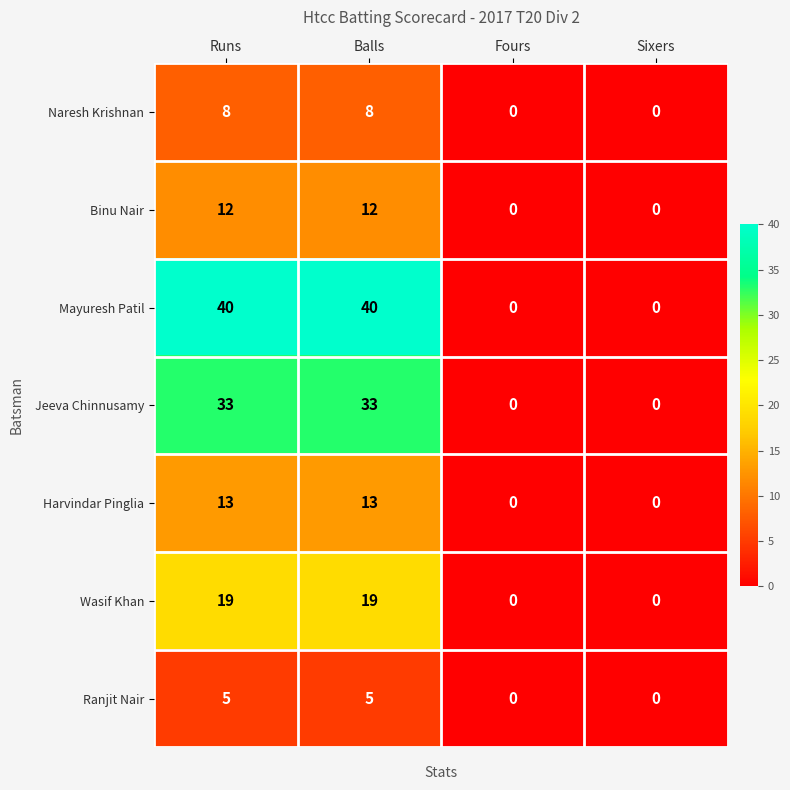

What is the average value of the Naresh Krishnan series?

4